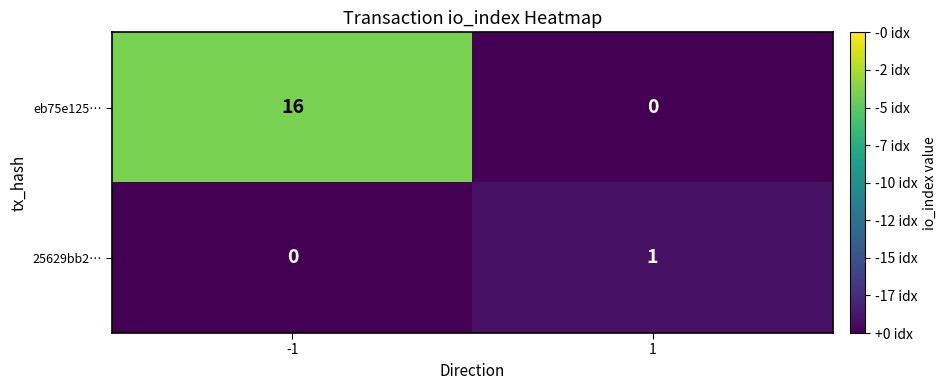

What is the total value across all series at 1?

1